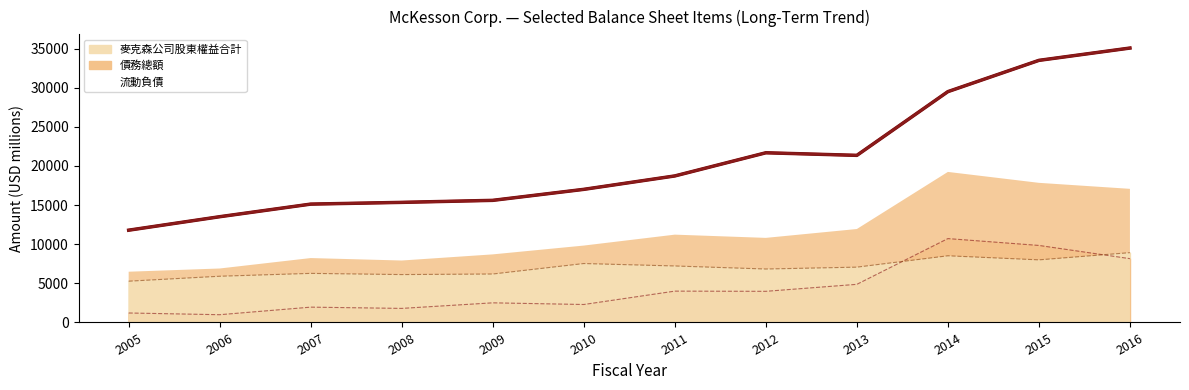

How many categories are shown in the chart?

12